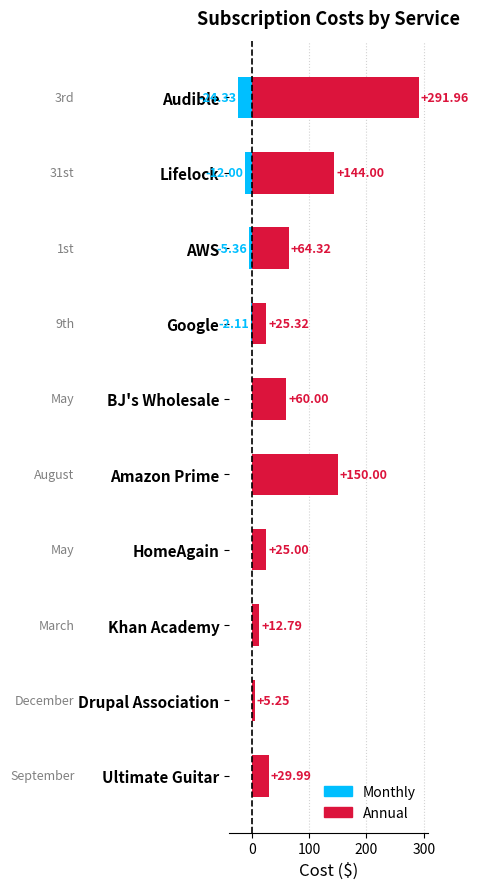

Is it true that Annual equals 5.2 at Drupal Association?

True